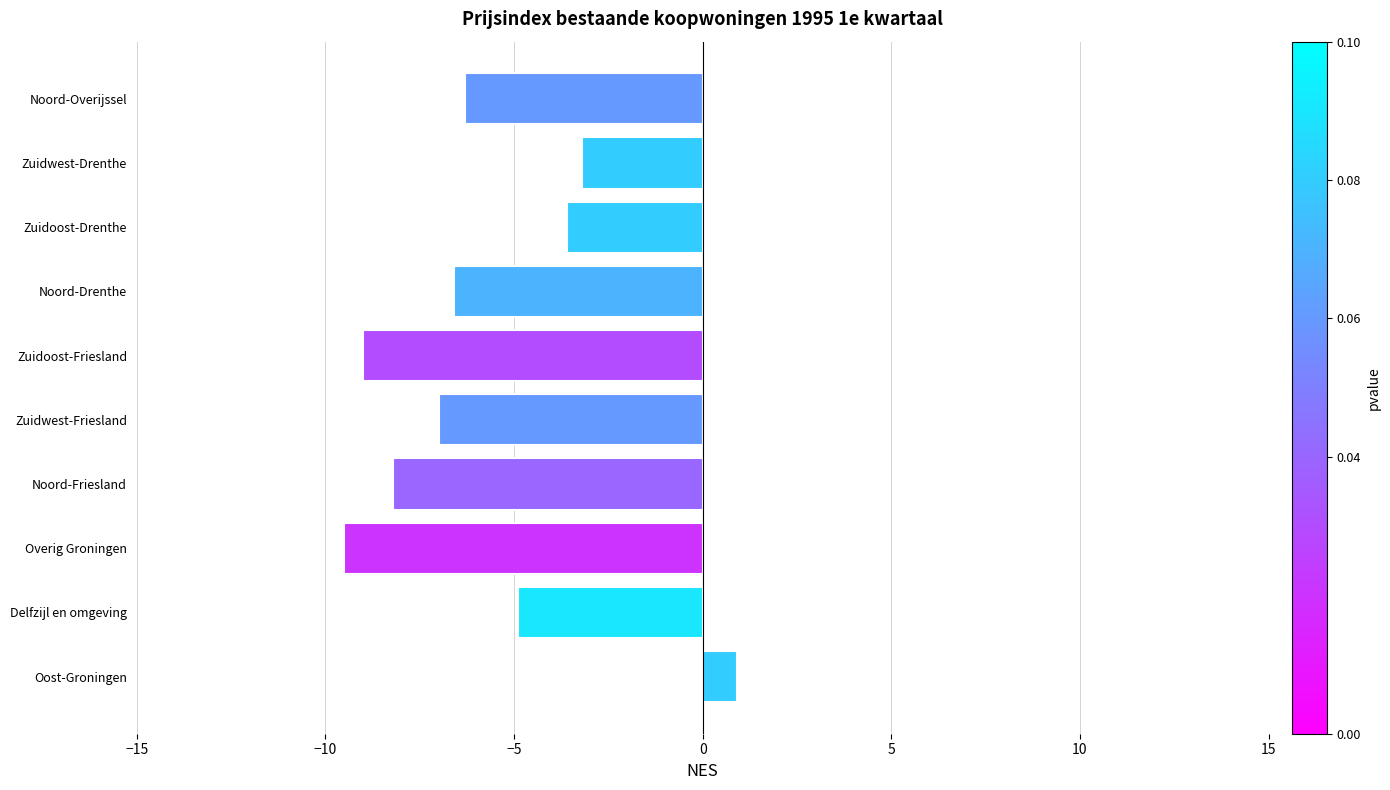

List the labels in order of value, largest first.

Oost-Groningen, Zuidwest-Drenthe, Zuidoost-Drenthe, Delfzijl en omgeving, Noord-Overijssel, Noord-Drenthe, Zuidwest-Friesland, Noord-Friesland, Zuidoost-Friesland, Overig Groningen